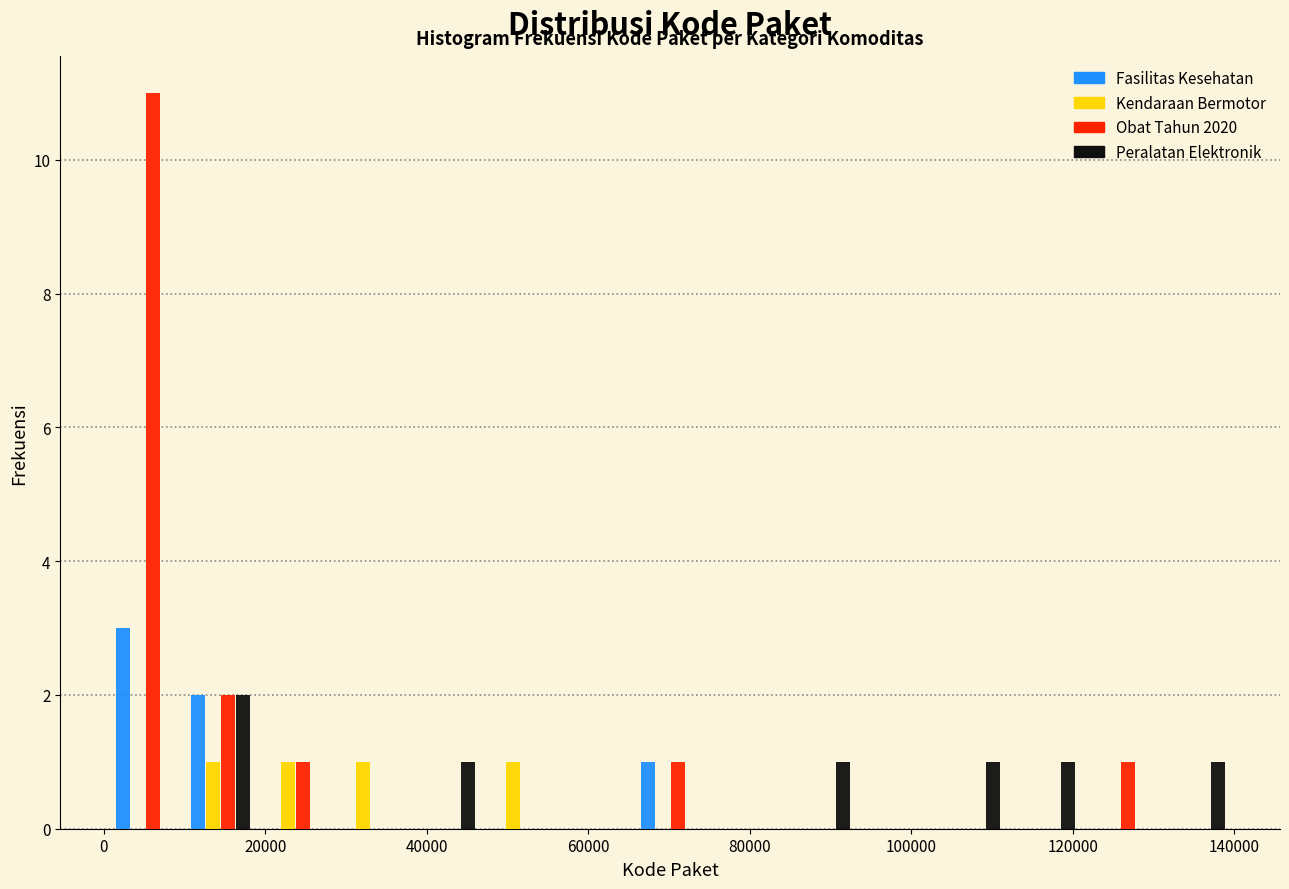

In the Fasilitas Kesehatan series, which range on the x-axis has the tallest bar?

0 to 10000